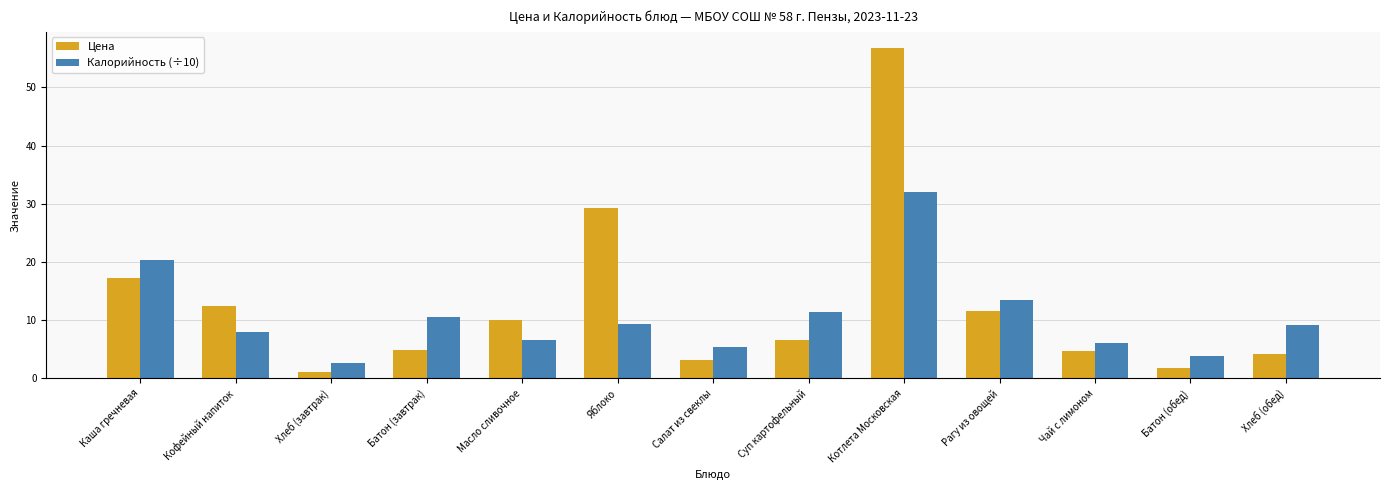

How many groups of bars are there?

13